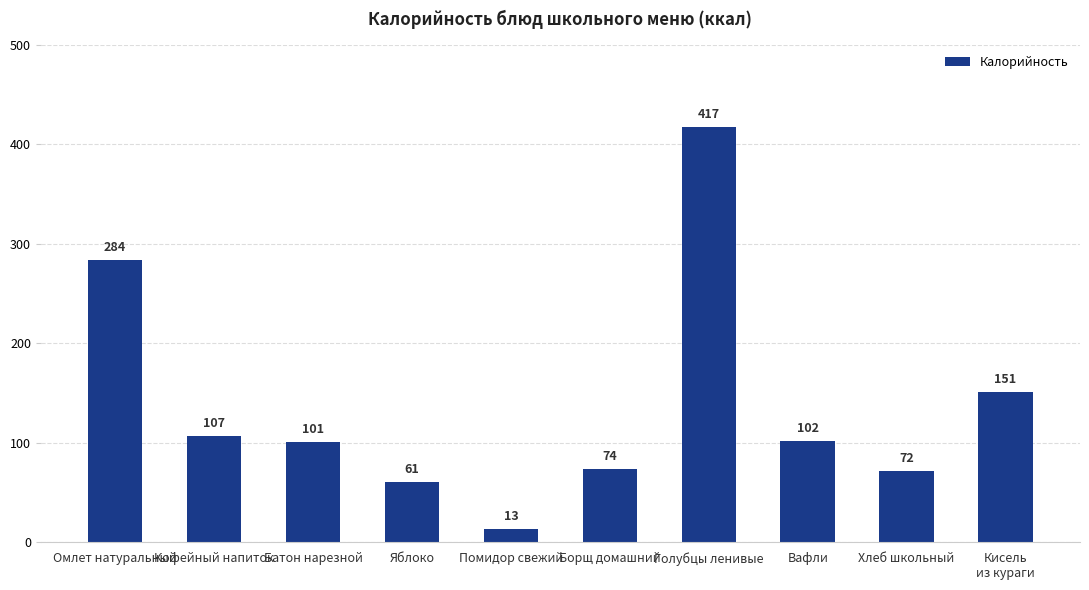

What is the difference between the values at Борщ домашний and Яблоко?

13